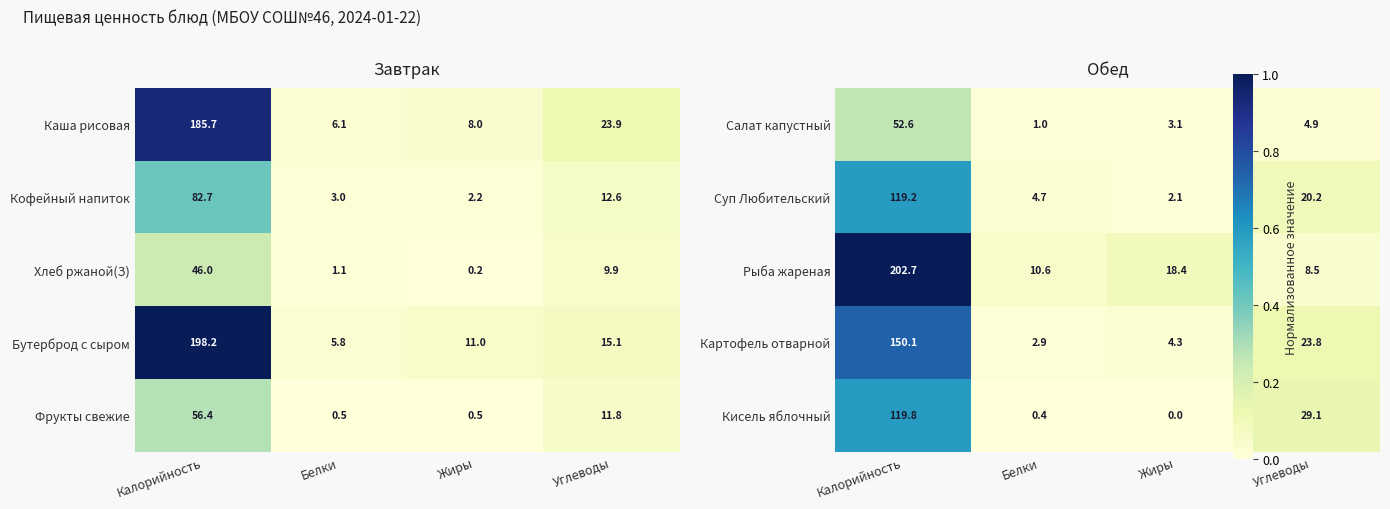

Is the value of Бутерброд с сыром at Углеводы greater than the value of Кофейный напиток at Углеводы?

Yes